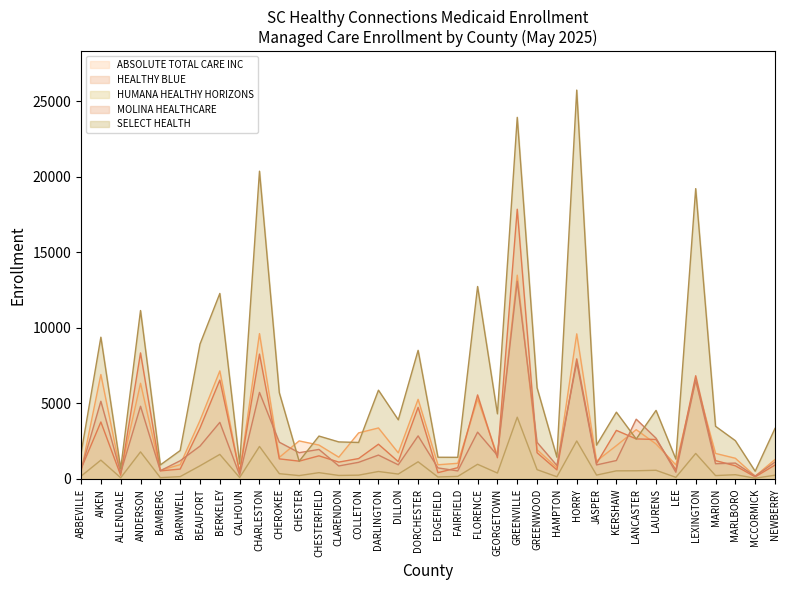

Between COLLETON and JASPER, which is larger?

COLLETON